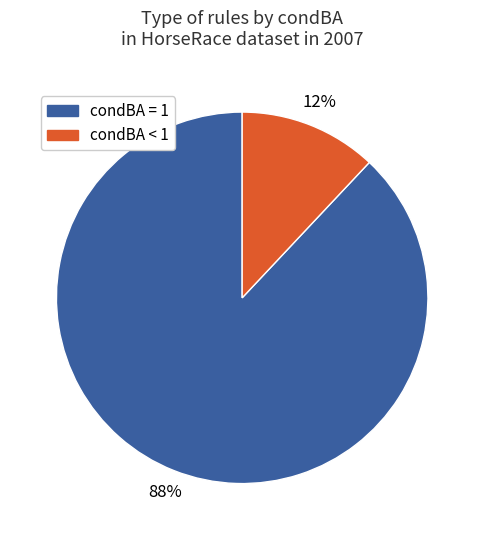

How many slices are in this pie chart?

2